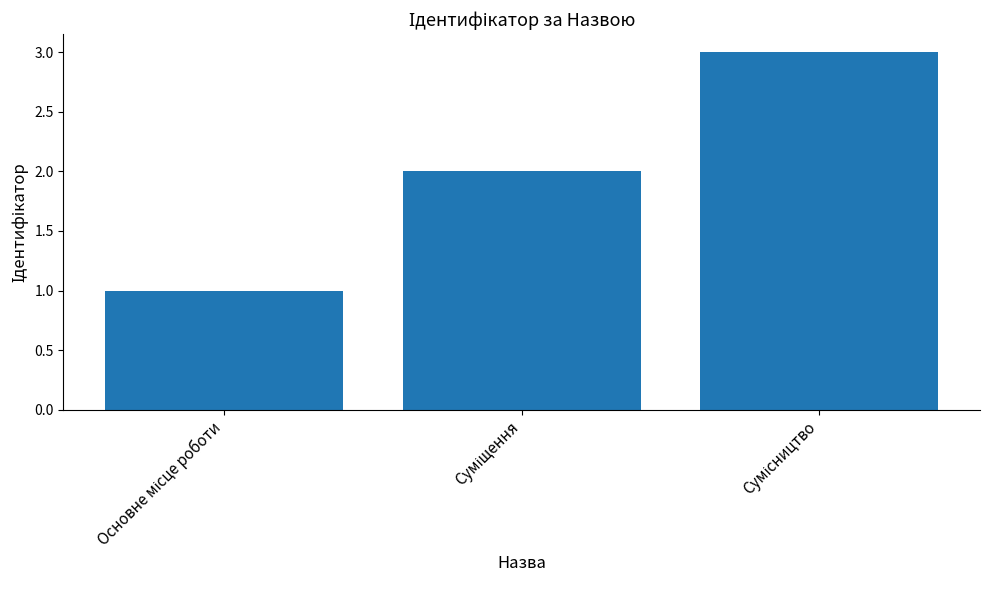

Count the values in the range 1 to 3.

3